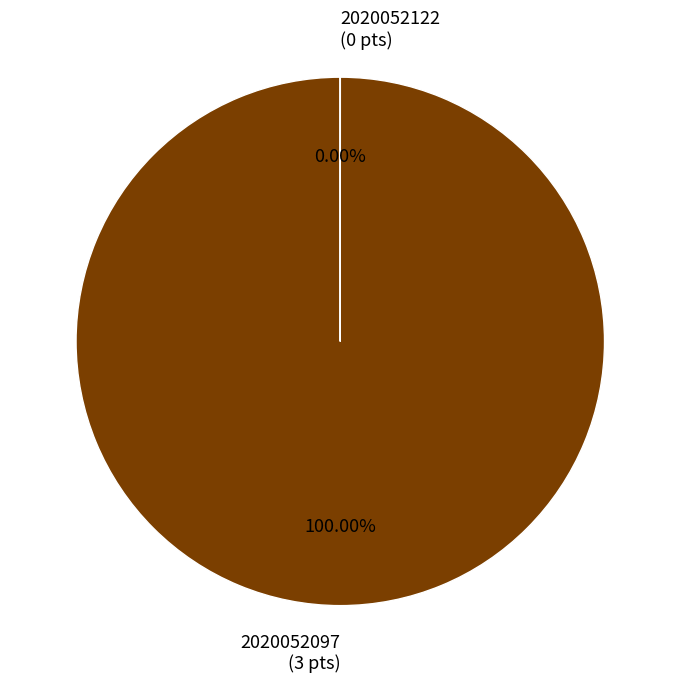

To the nearest percent, what portion does 2020052097 represent?

100%